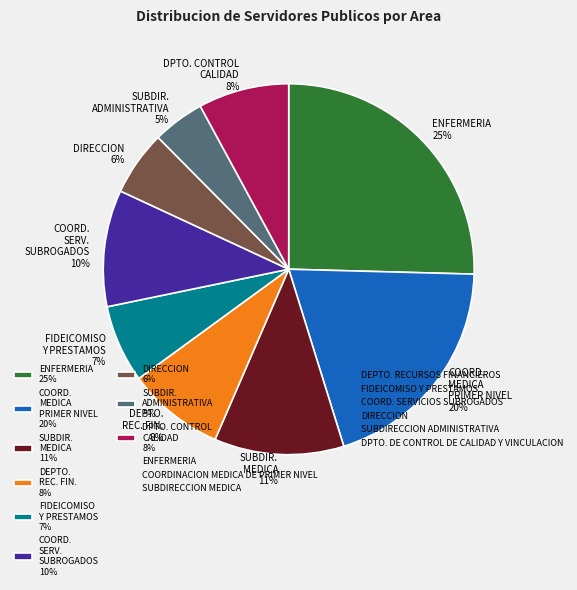

What percentage is the DEPTO. REC. FIN. 8% slice, to the nearest percent?

8%